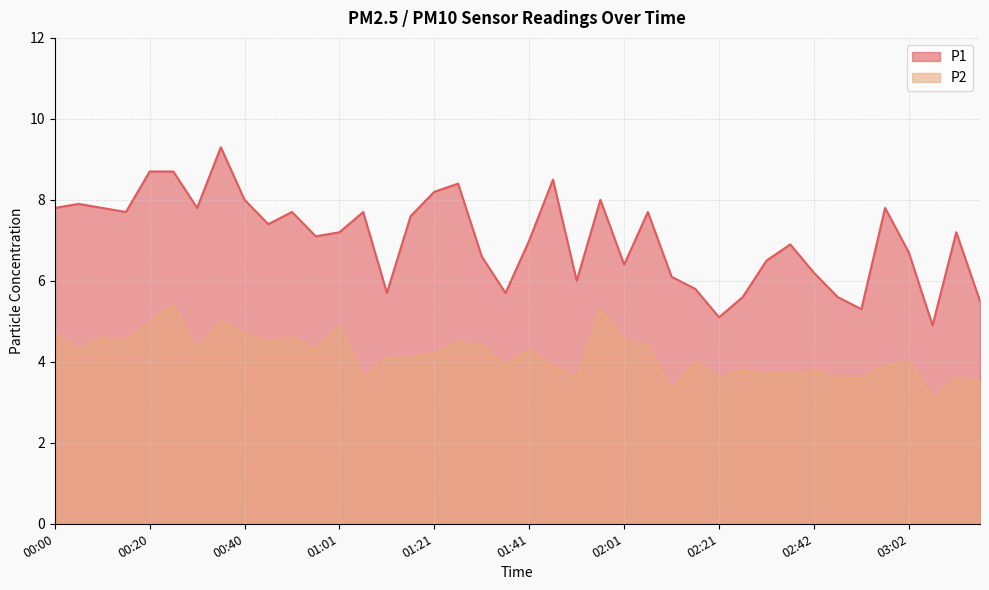

Does the chart display data point markers on the line(s)?

No